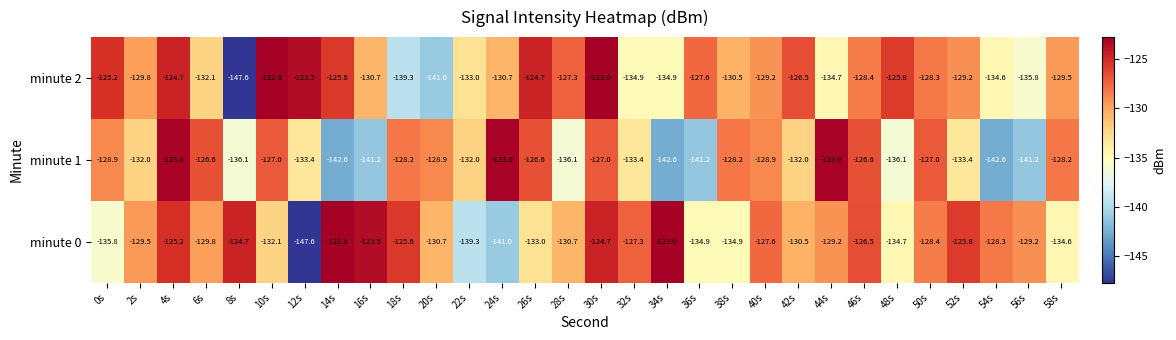

What is the difference between the highest and lowest values at 46s?

1.9